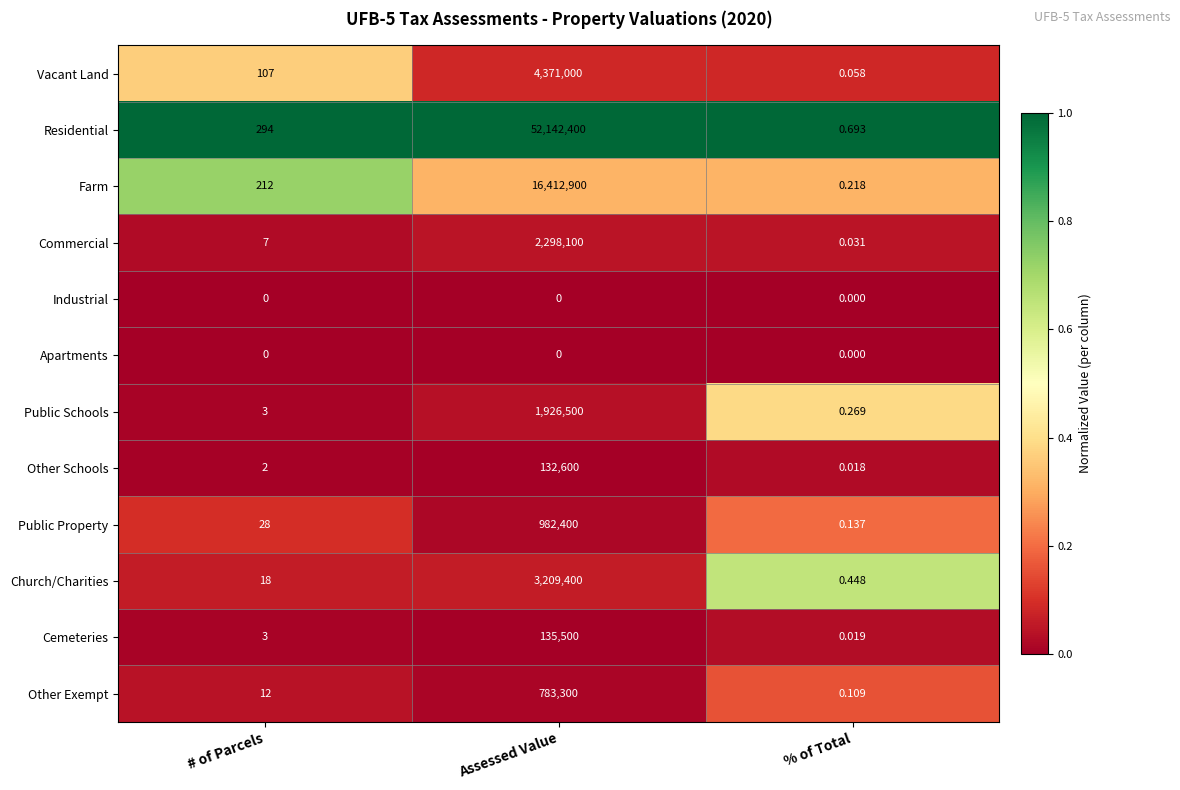

Which series changed the most between # of Parcels and % of Total?

Residential